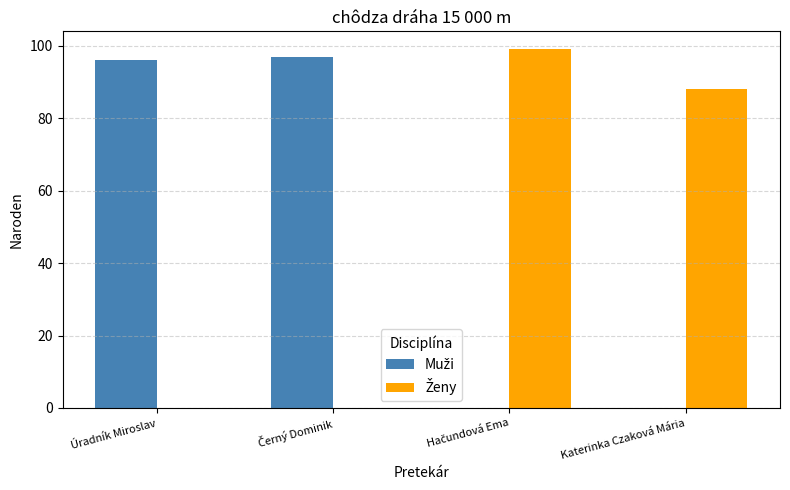

What is the total value across all series at Katerinka Czaková Mária?

88